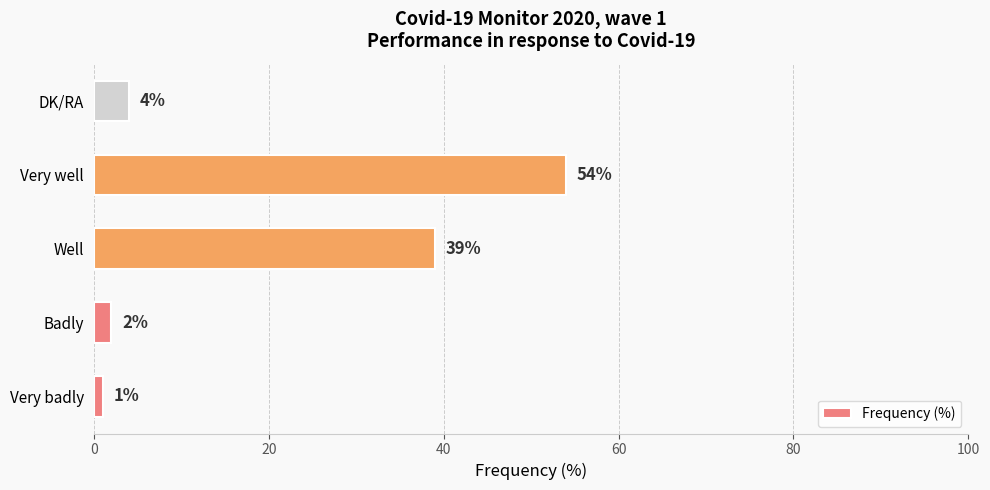

At which label is the value closest to 27?

Well